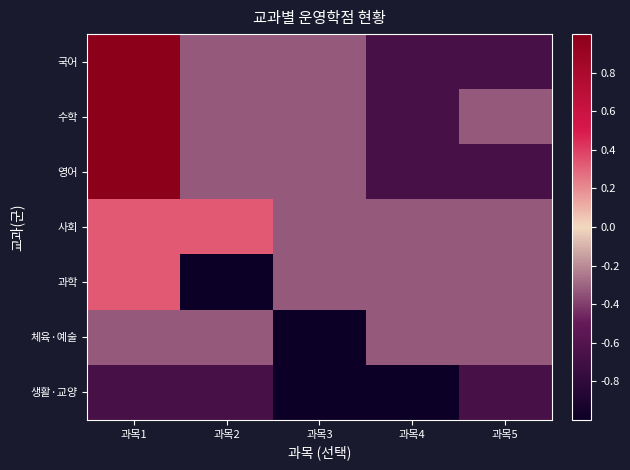

Reading left to right, list all the values displayed in this chart.

국어: 과목1=1.0	과목2=-0.3	과목3=-0.3	과목4=-0.7	과목5=-0.7
수학: 과목1=1.0	과목2=-0.3	과목3=-0.3	과목4=-0.7	과목5=-0.3
영어: 과목1=1.0	과목2=-0.3	과목3=-0.3	과목4=-0.7	과목5=-0.7
사회: 과목1=0.3	과목2=0.3	과목3=-0.3	과목4=-0.3	과목5=-0.3
과학: 과목1=0.3	과목2=-1.0	과목3=-0.3	과목4=-0.3	과목5=-0.3
체육·예술: 과목1=-0.3	과목2=-0.3	과목3=-1.0	과목4=-0.3	과목5=-0.3
생활·교양: 과목1=-0.7	과목2=-0.7	과목3=-1.0	과목4=-1.0	과목5=-0.7